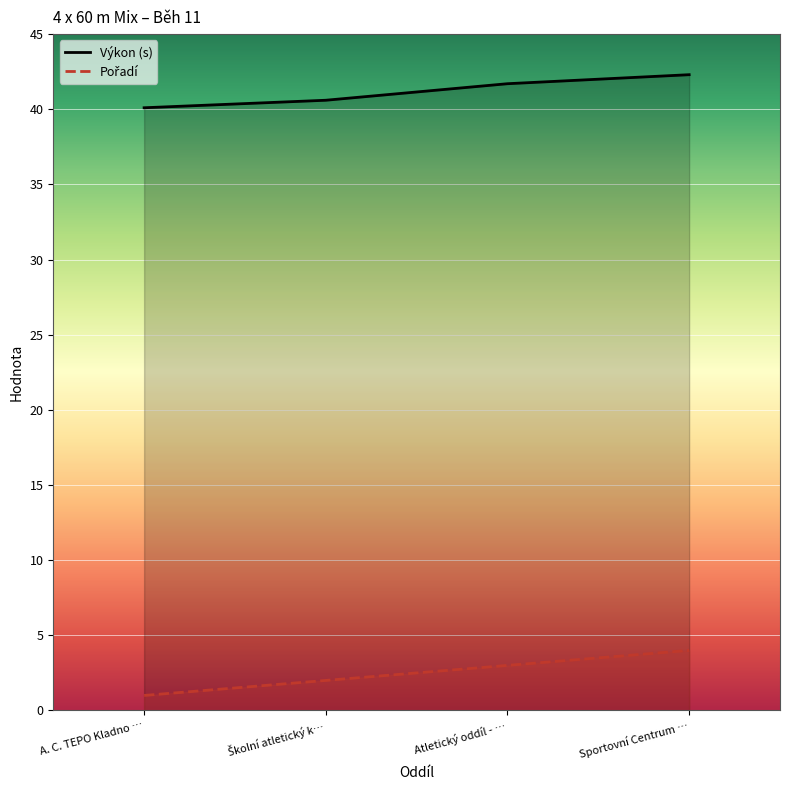

True or false: Výkon has a value of 70.9 at Sportovní Centrum ….

False